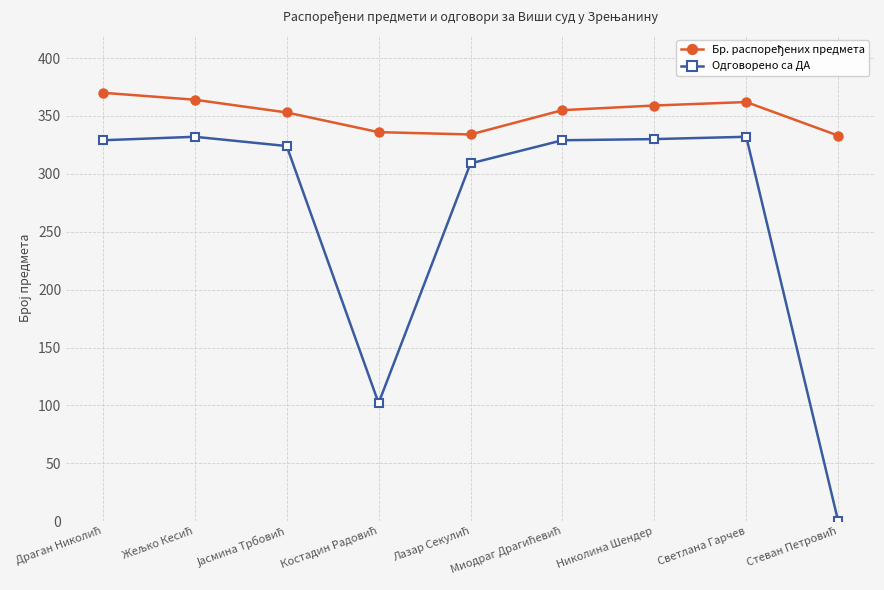

What is the label of the 8th point from the left?

Светлана Гарчев